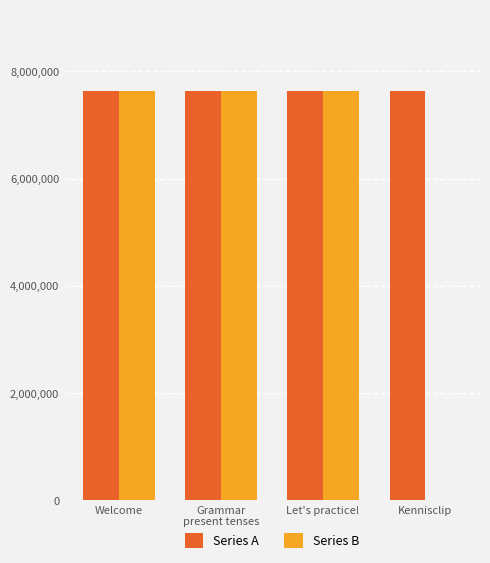

What is the highest value of the Series A series?

7626660